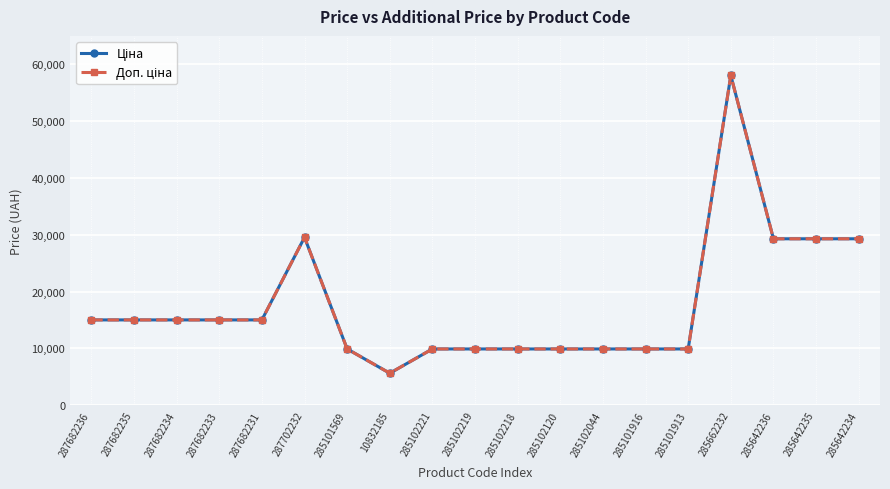

Does the chart have visible grid lines?

Yes